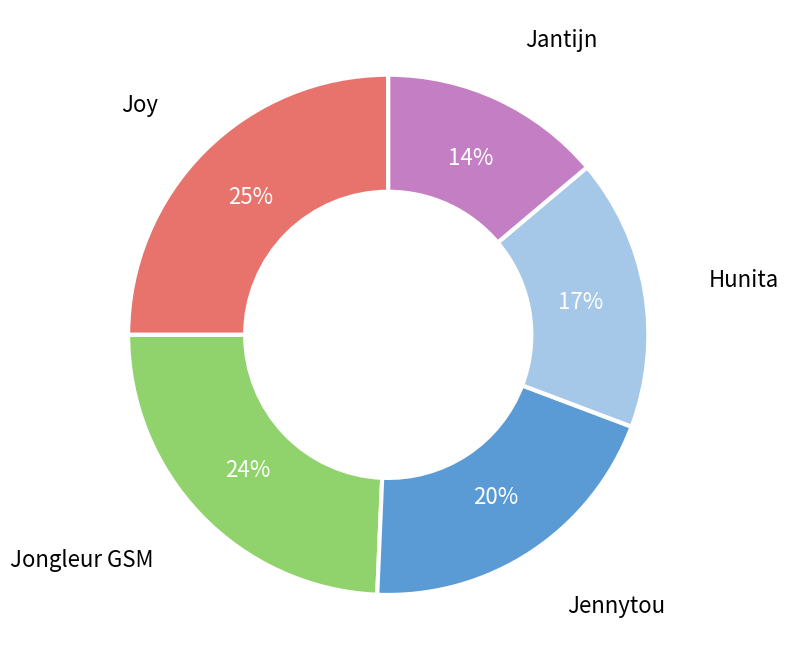

Which category has the smallest portion of the pie?

Jantijn